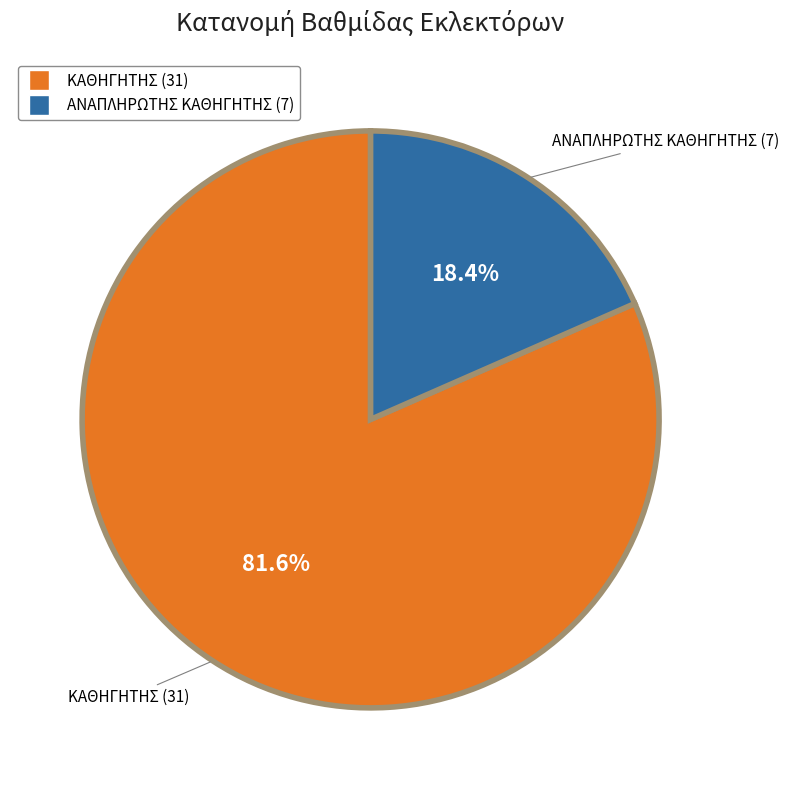

Which slice represents more than half of the pie?

ΚΑΘΗΓΗΤΗΣ